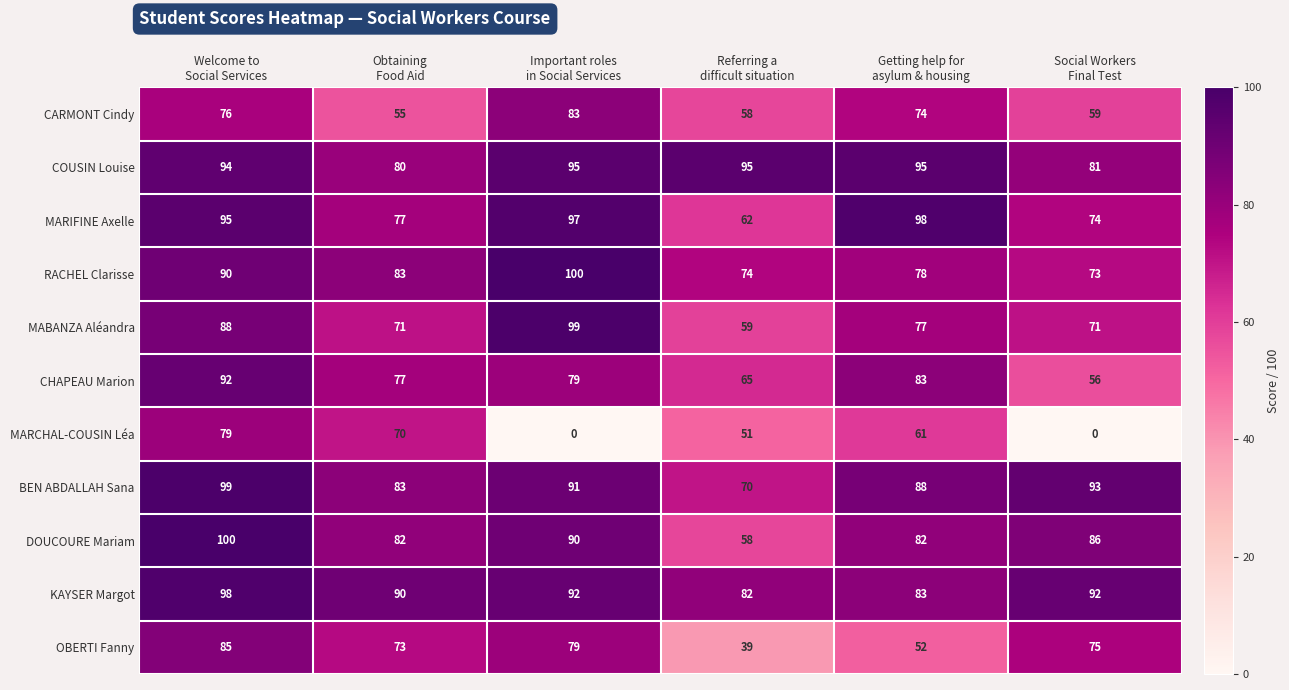

Which series has the widest spread of values?

MARCHAL-COUSIN Léa